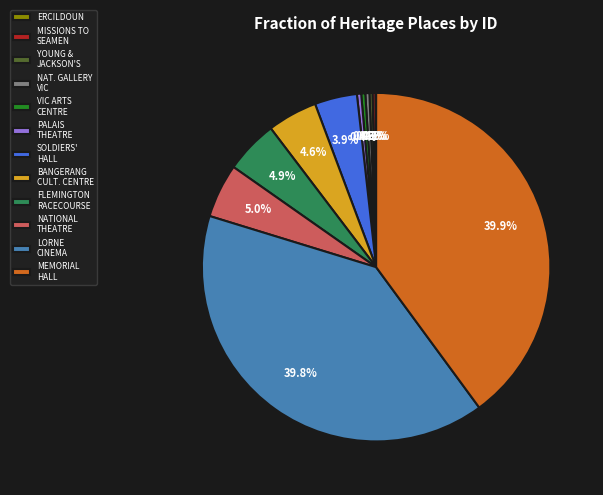

What percentage is NOT represented by LORNE CINEMA?

60.2%